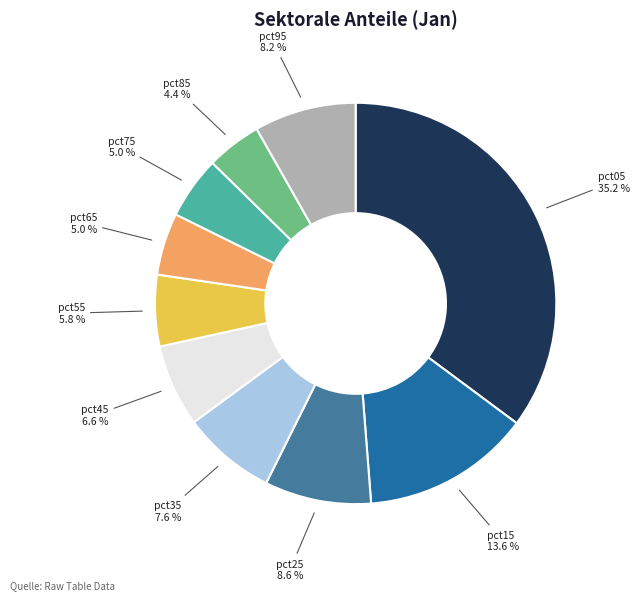

To the nearest percent, what is the average slice percentage?

10%